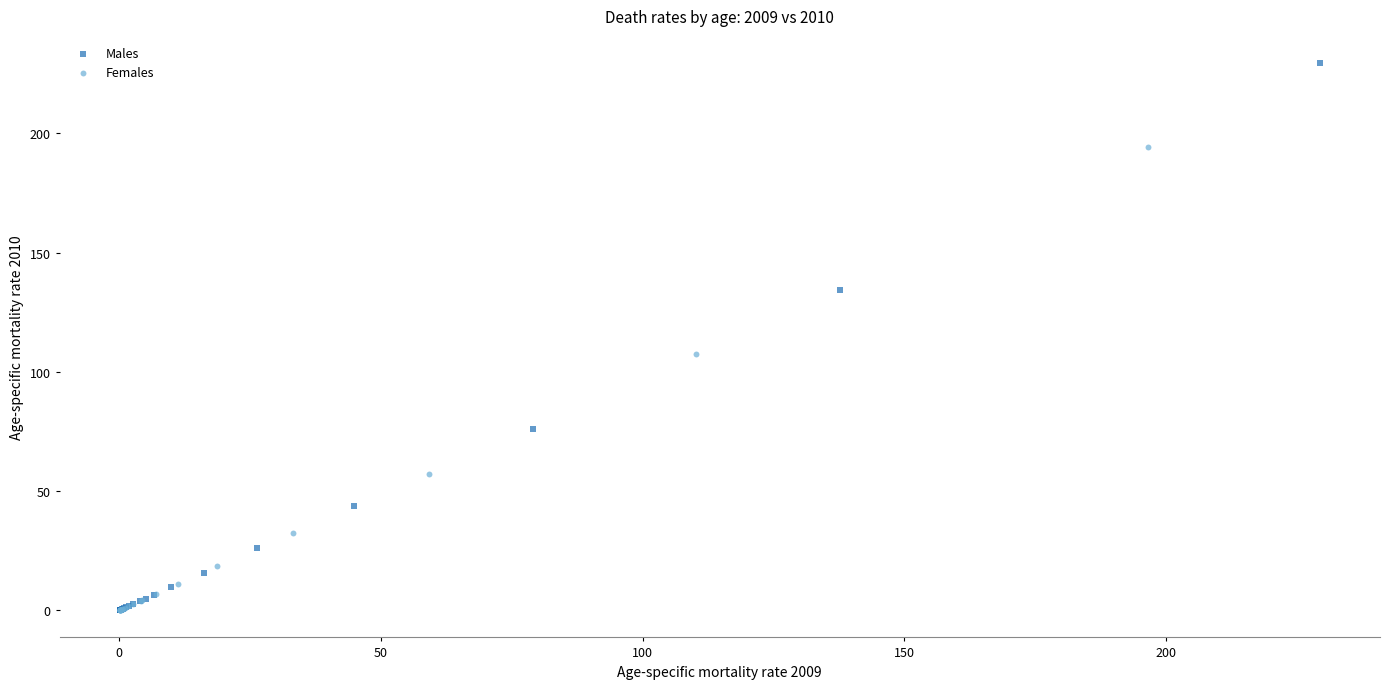

What are all the series names shown in the legend?

Males, Females